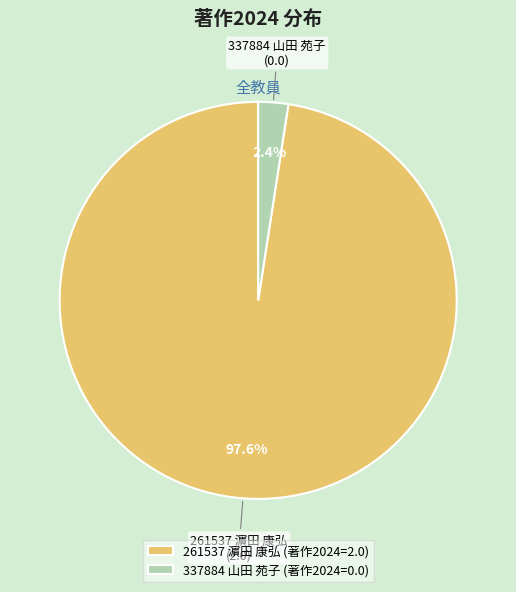

Which slice represents more than half of the pie?

261537 濵田 康弘